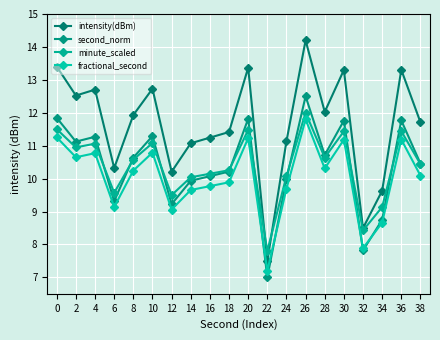

Is the value of fractional_second at 22 greater than the value of second_norm at 6?

No